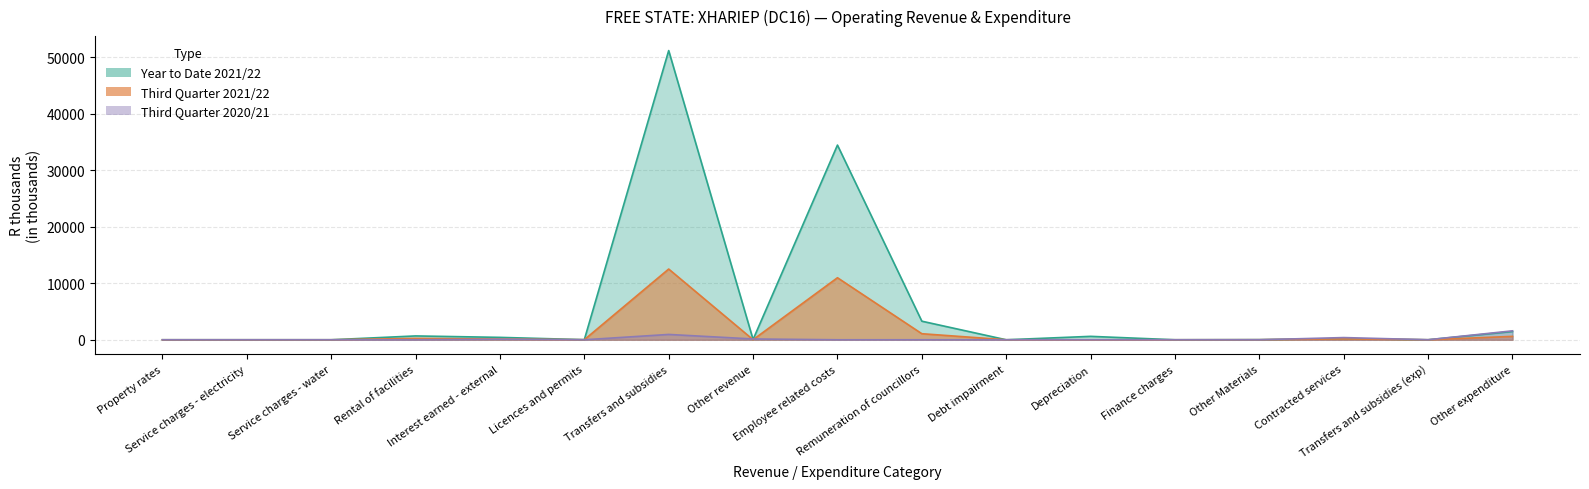

Rank the series at Employee related costs from lowest to highest value.

Third Quarter 2020/21, Third Quarter 2021/22, Year to Date 2021/22